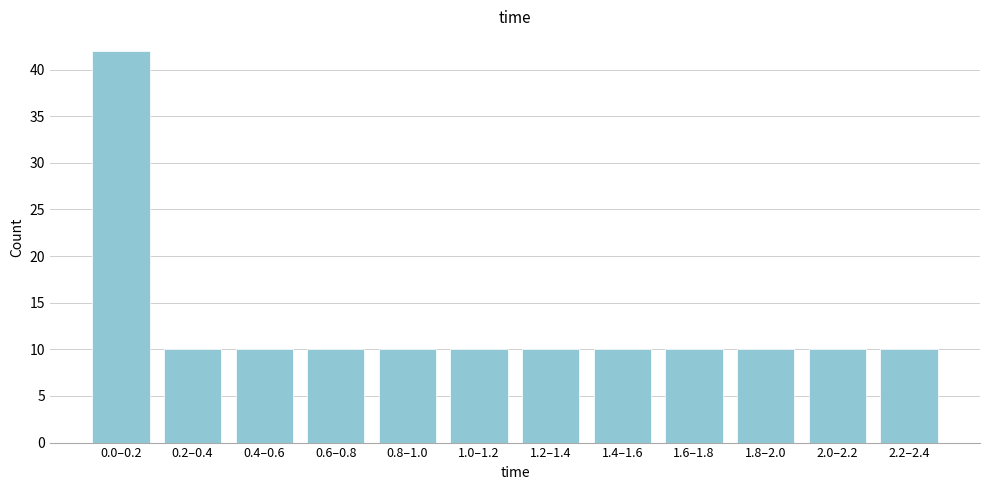

Reading left to right, extract all data points from this chart.

0.0–0.2=42	0.2–0.4=10	0.4–0.6=10	0.6–0.8=10	0.8–1.0=10	1.0–1.2=10	1.2–1.4=10	1.4–1.6=10	1.6–1.8=10	1.8–2.0=10	2.0–2.2=10	2.2–2.4=10